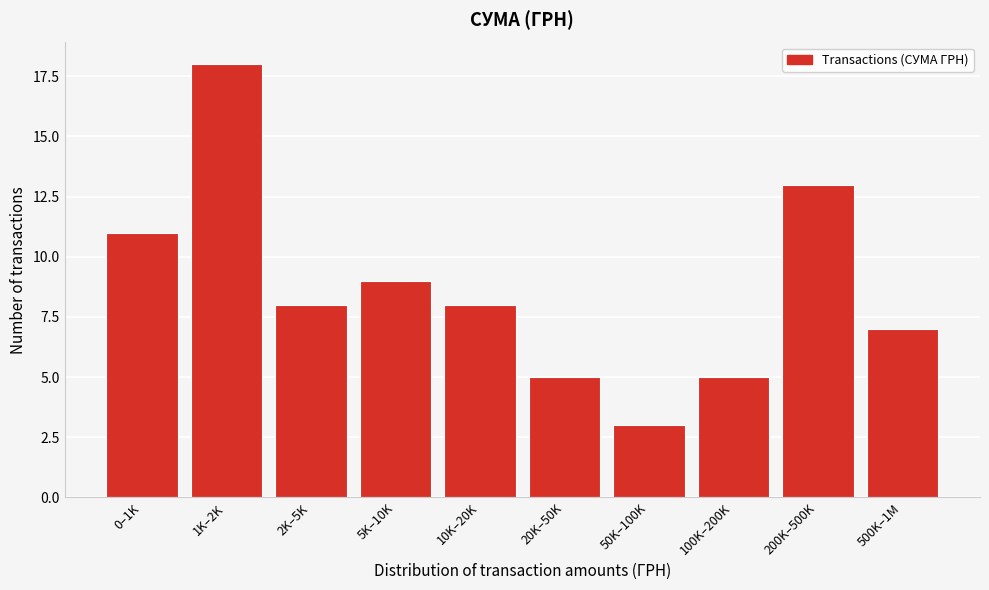

Reading left to right, list all the values displayed in this chart.

0–1K=11	1K–2K=18	2K–5K=8	5K–10K=9	10K–20K=8	20K–50K=5	50K–100K=3	100K–200K=5	200K–500K=13	500K–1M=7